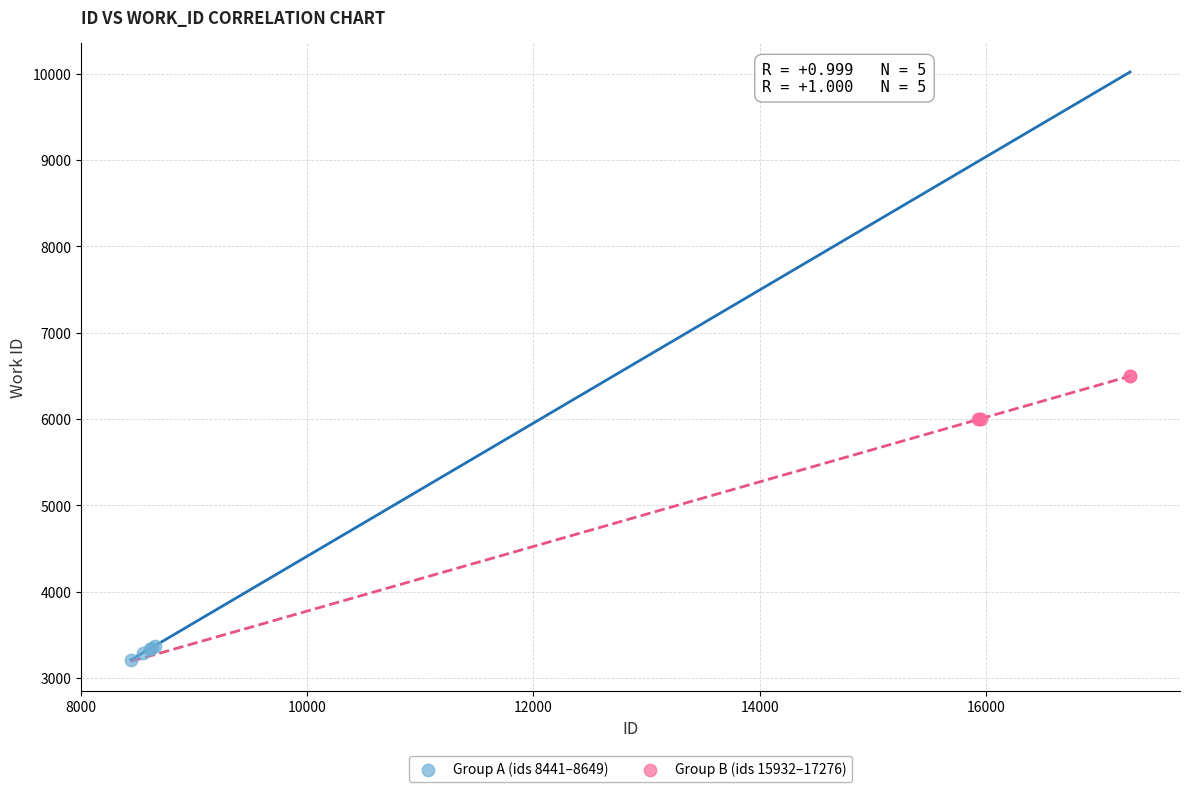

Which series reaches the minimum Y coordinate?

Group A (ids 8441–8649)